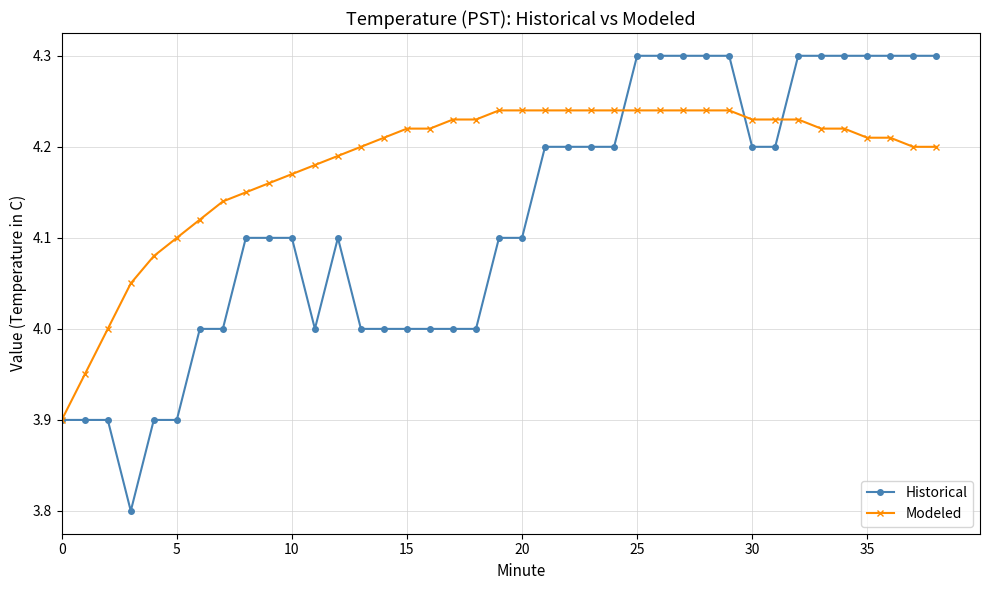

What is the greatest value displayed?

4.3